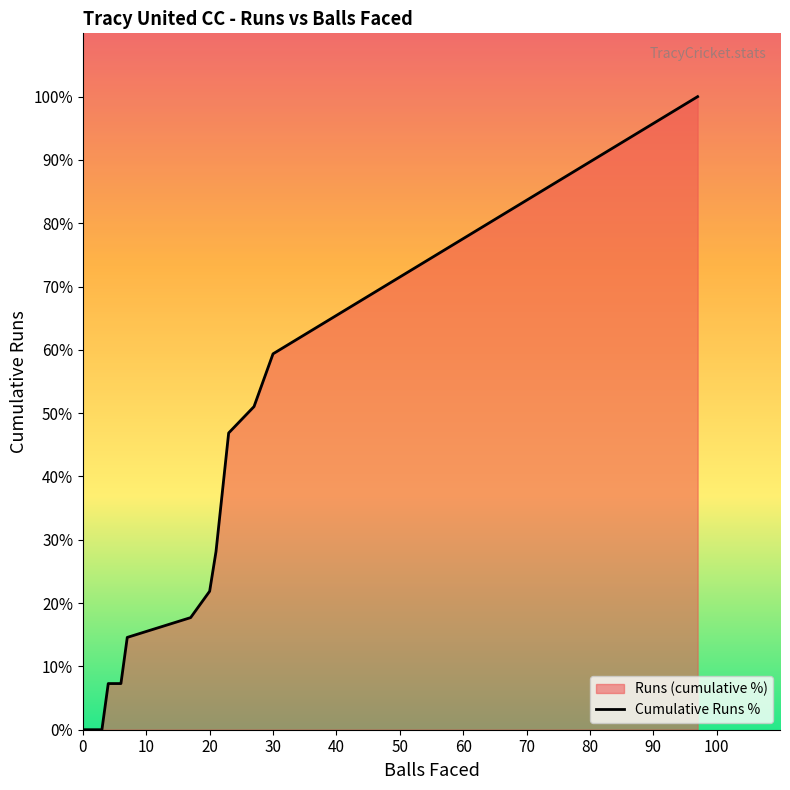

What is the sum of all values?

354.2